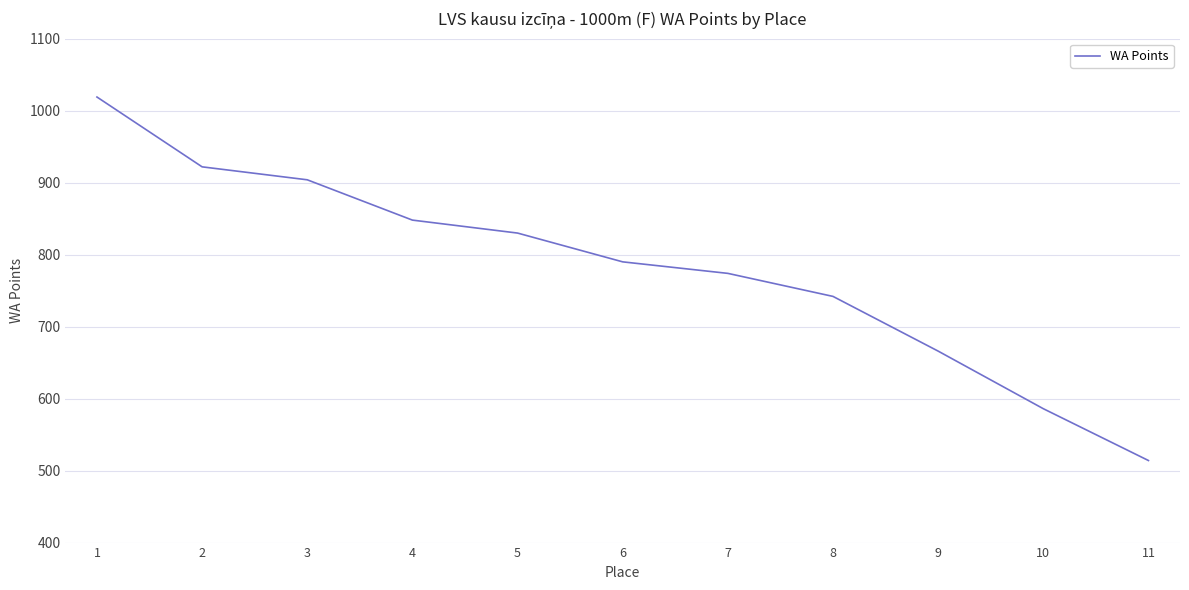

What is the sum of the values at 11 and 7?

1288